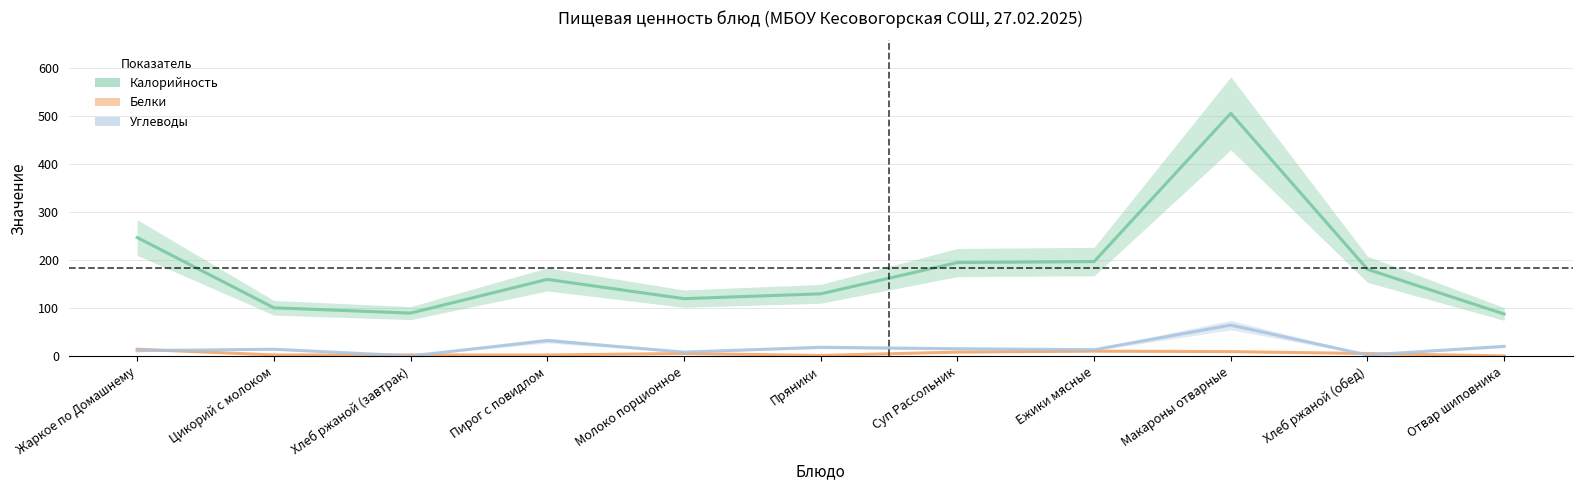

What is the greatest value displayed?

505